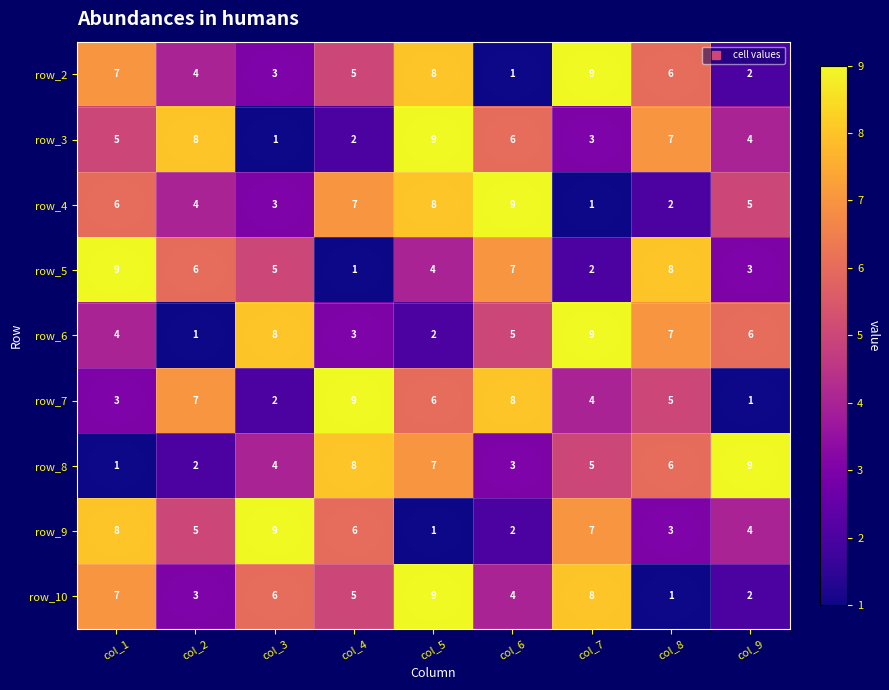

What is the spread (max minus min) of values at col_3?

8